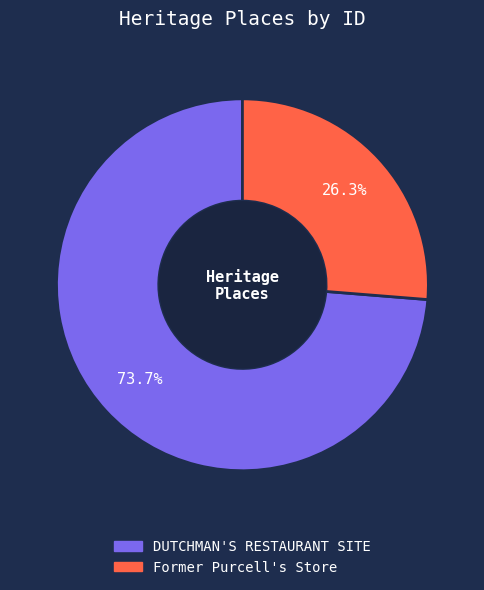

Rank the categories by value from highest to lowest.

DUTCHMAN'S RESTAURANT SITE, Former Purcell's Store